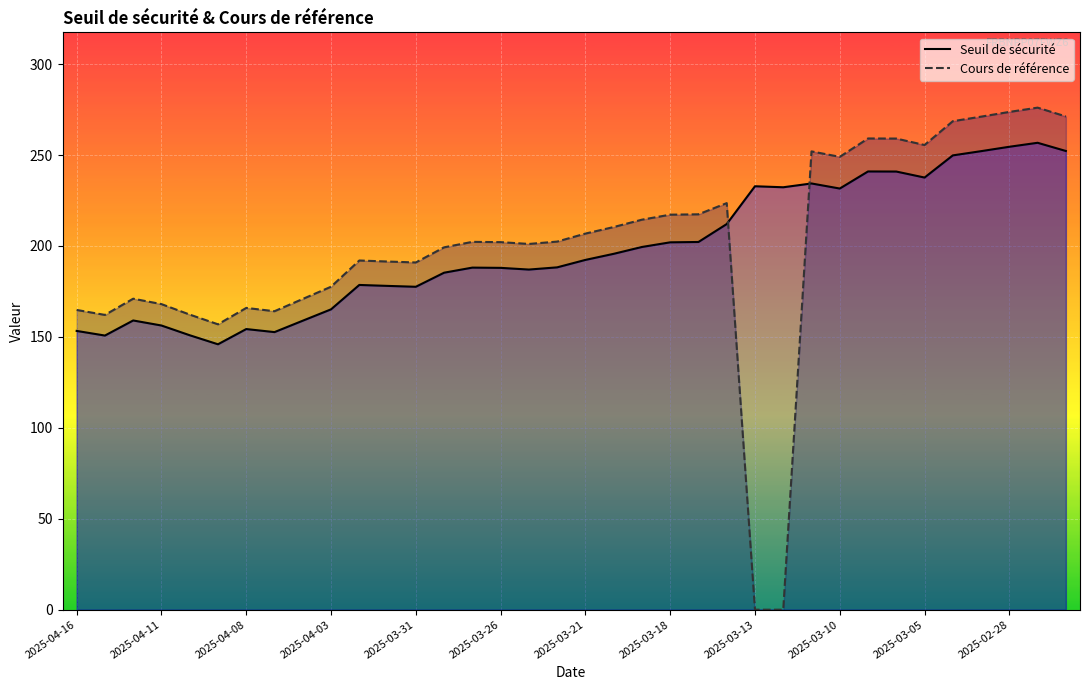

Which series has the largest total across all categories?

Cours de référence